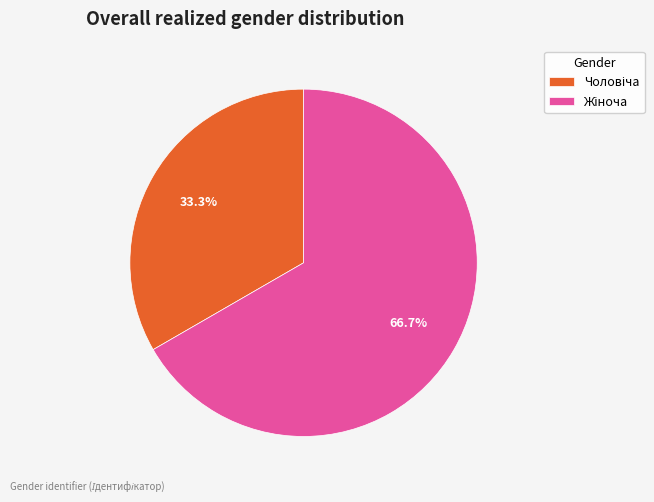

Is there a majority slice in this chart?

Yes